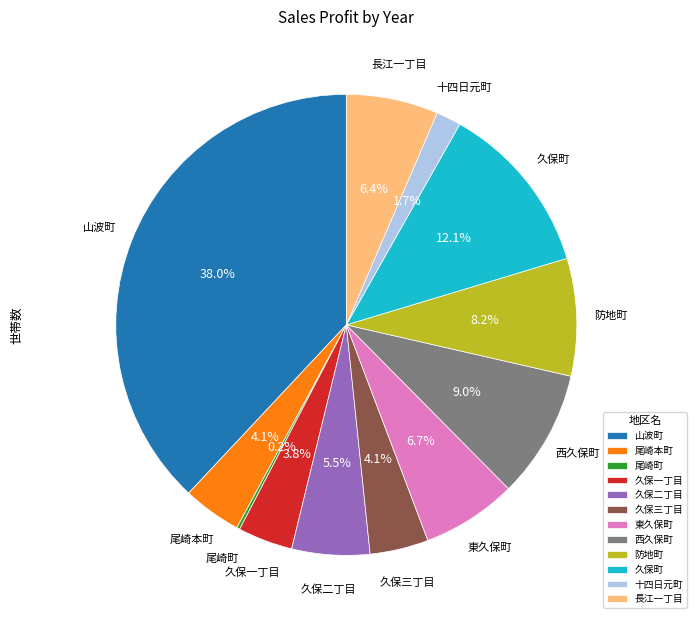

What is the largest slice in the pie chart?

山波町